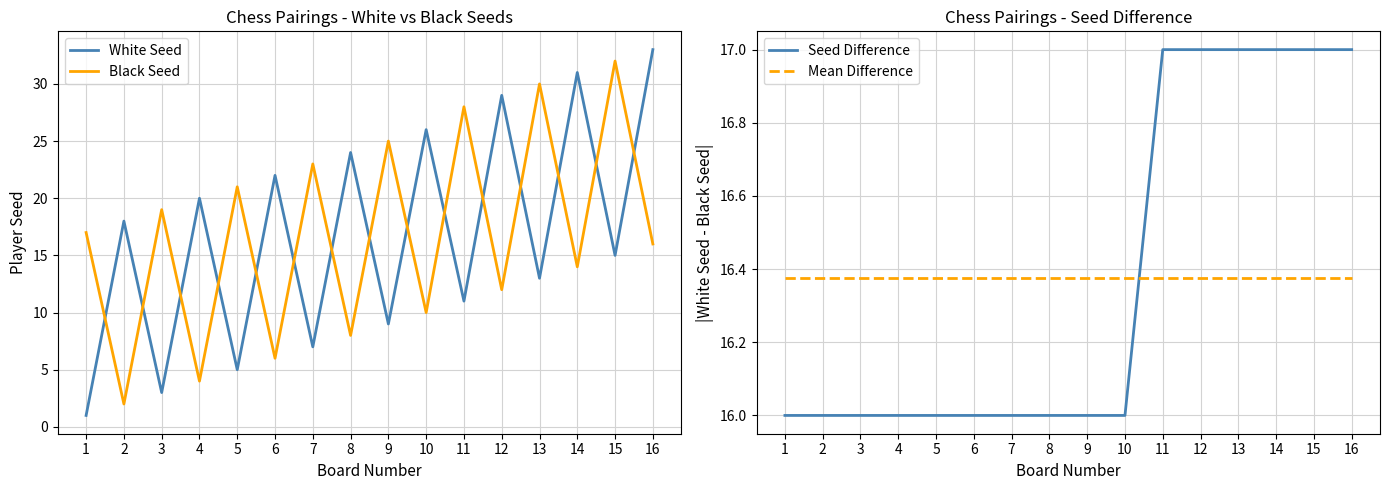

What is the sum of all Seed Difference values?

262.0